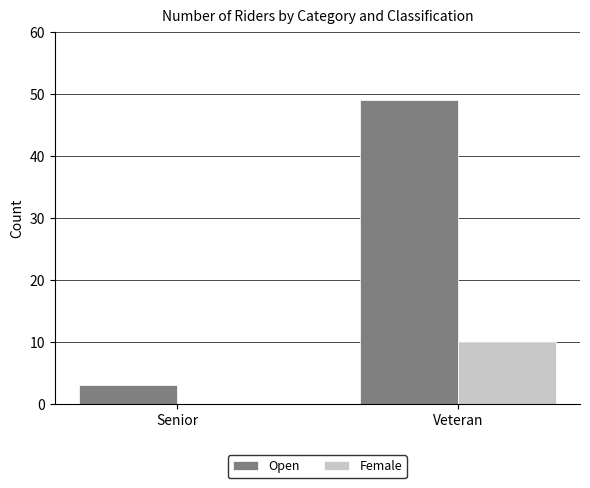

True or false: Female has a value of 2 at Veteran.

False